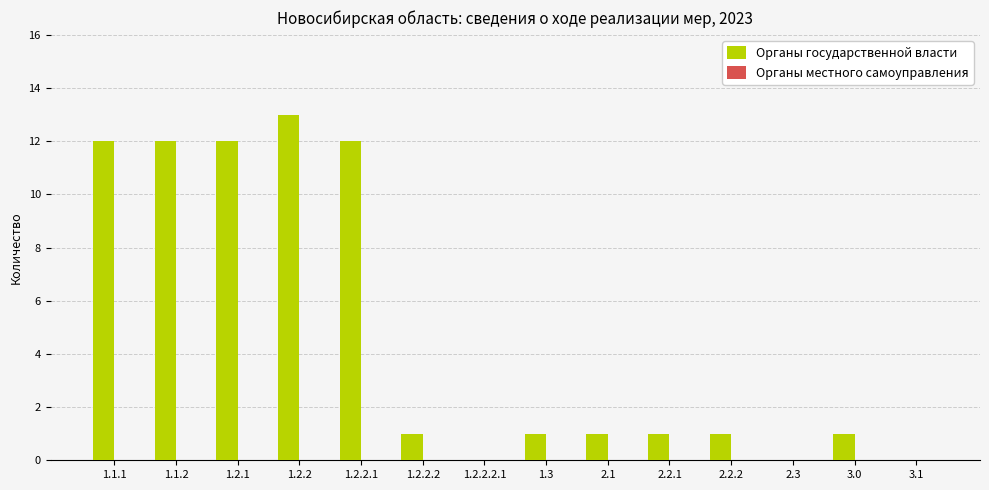

What is the change in value from 1.2.1 to 2.3?

-12